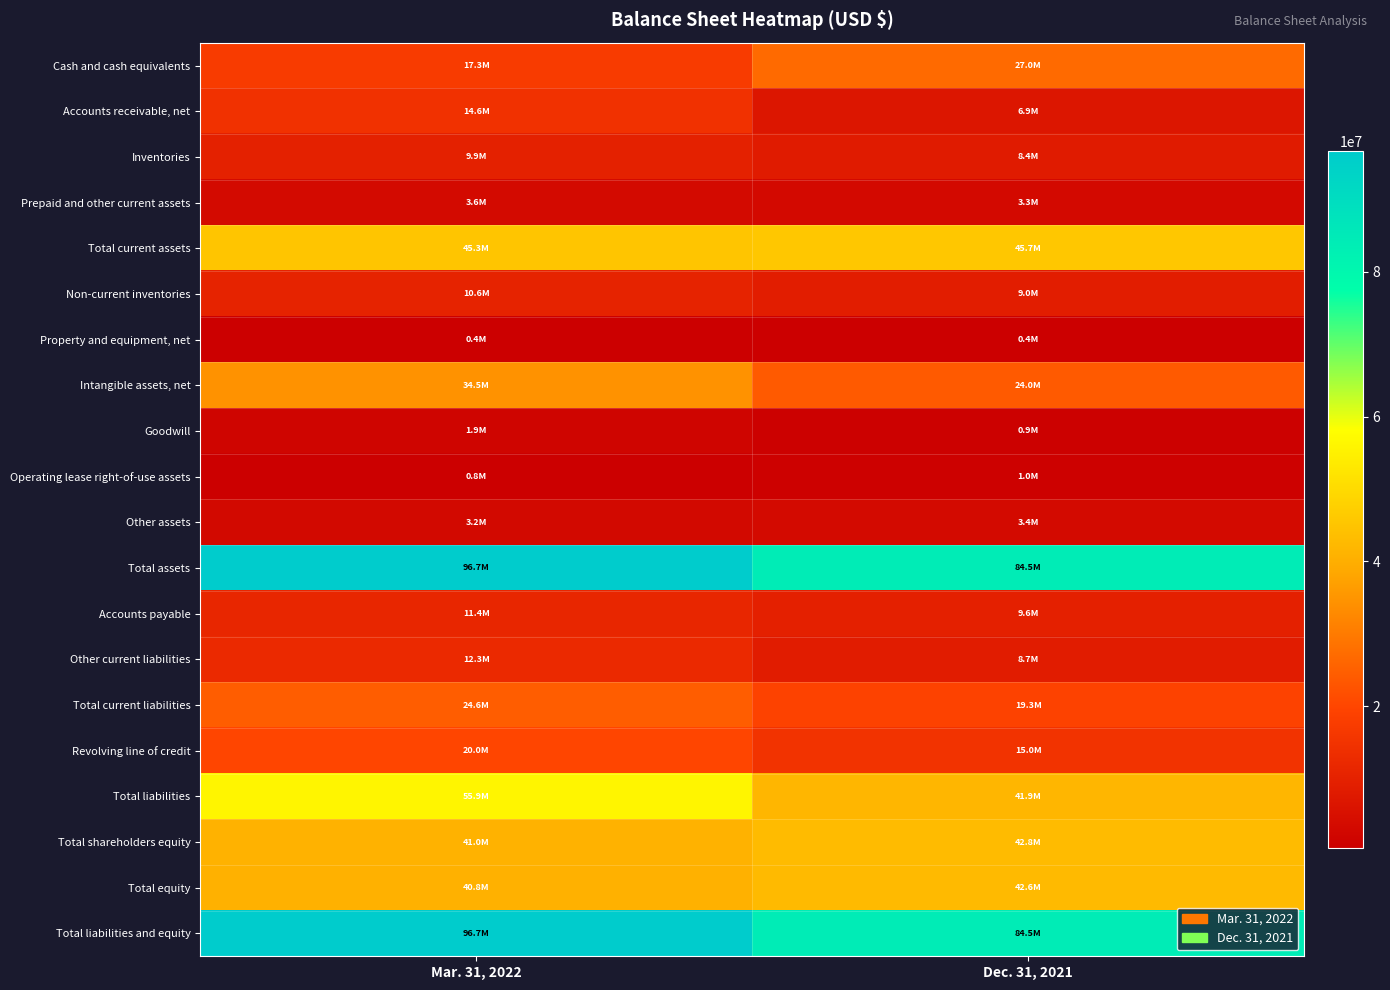

Reading left to right, list all the values displayed in this chart.

Cash and cash equivalents: Mar. 31, 2022=17266785	Dec. 31, 2021=27040816
Accounts receivable, net: Mar. 31, 2022=14635435	Dec. 31, 2021=6877346
Inventories: Mar. 31, 2022=9878680	Dec. 31, 2021=8429882
Prepaid and other current assets: Mar. 31, 2022=3561027	Dec. 31, 2021=3339969
Total current assets: Mar. 31, 2022=45341927	Dec. 31, 2021=45688013
Non-current inventories: Mar. 31, 2022=10593792	Dec. 31, 2021=9048567
Property and equipment, net: Mar. 31, 2022=409121	Dec. 31, 2021=442635
Intangible assets, net: Mar. 31, 2022=34479356	Dec. 31, 2021=23954475
Goodwill: Mar. 31, 2022=1932876	Dec. 31, 2021=882000
Operating lease right-of-use assets: Mar. 31, 2022=761177	Dec. 31, 2021=1024200
Other assets: Mar. 31, 2022=3178857	Dec. 31, 2021=3419908
Total assets: Mar. 31, 2022=96697106	Dec. 31, 2021=84459798
Accounts payable: Mar. 31, 2022=11447505	Dec. 31, 2021=9640980
Other current liabilities: Mar. 31, 2022=12343405	Dec. 31, 2021=8668303
Total current liabilities: Mar. 31, 2022=24557398	Dec. 31, 2021=19278960
Revolving line of credit: Mar. 31, 2022=20000000	Dec. 31, 2021=15000000
Total liabilities: Mar. 31, 2022=55903703	Dec. 31, 2021=41857820
Total shareholders equity: Mar. 31, 2022=41022911	Dec. 31, 2021=42814306
Total equity: Mar. 31, 2022=40793403	Dec. 31, 2021=42601978
Total liabilities and equity: Mar. 31, 2022=96697106	Dec. 31, 2021=84459798